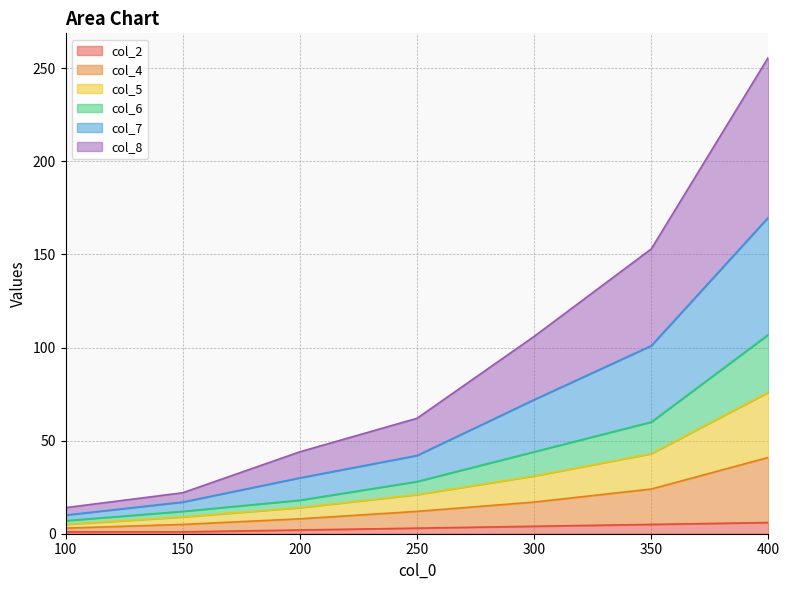

Does the chart have visible grid lines?

Yes